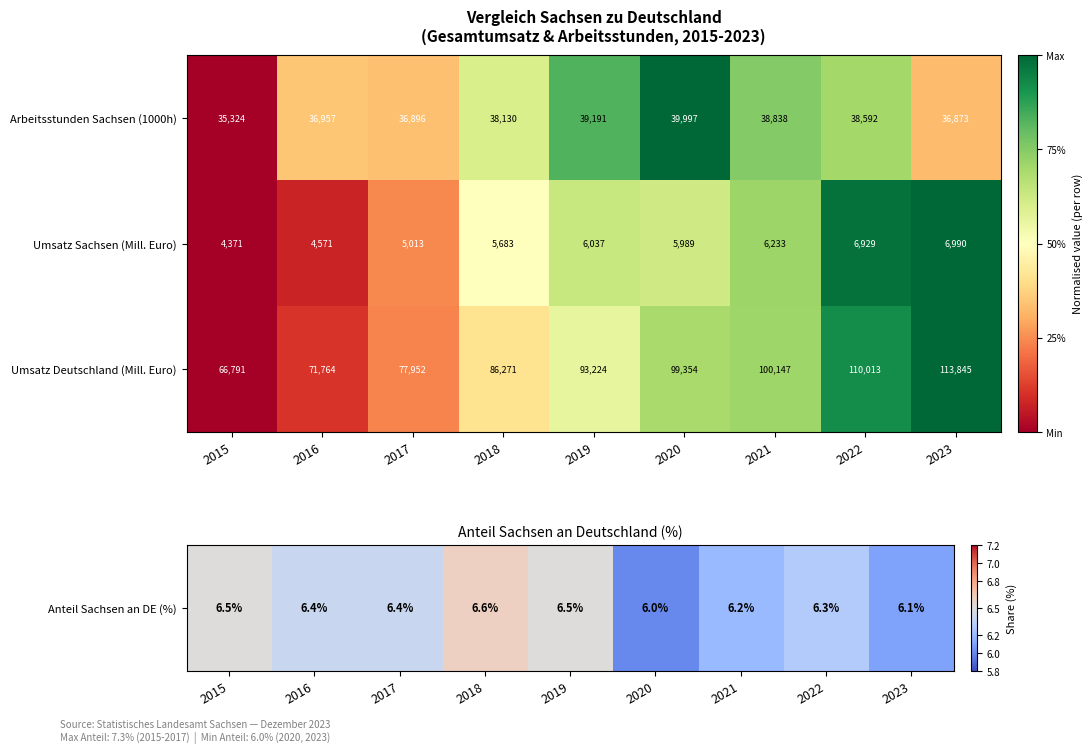

List the series in order of their peak value, lowest first.

Umsatz Sachsen (Mill. Euro), Arbeitsstunden Sachsen (1000h), Umsatz Deutschland (Mill. Euro)